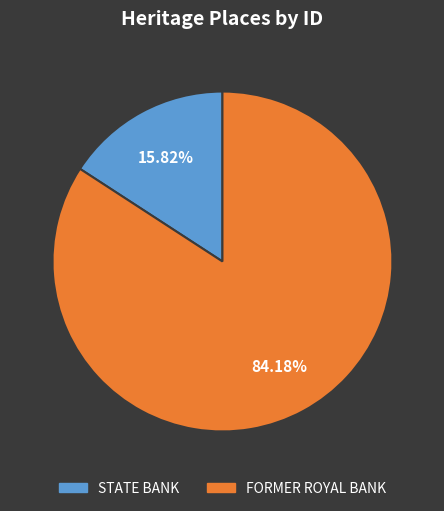

What percentage is the FORMER ROYAL BANK slice, to the nearest percent?

84%